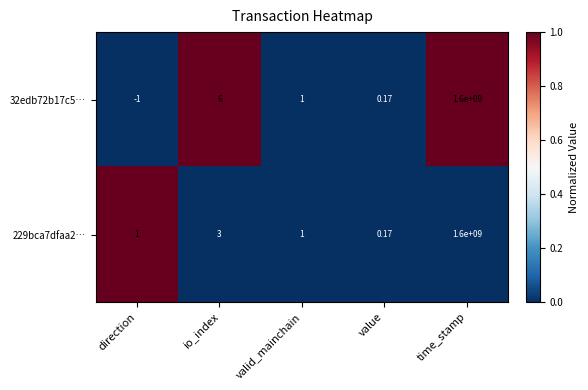

Is the value of 229bca7dfaa2… at io_index greater than the value of 32edb72b17c5… at value?

Yes